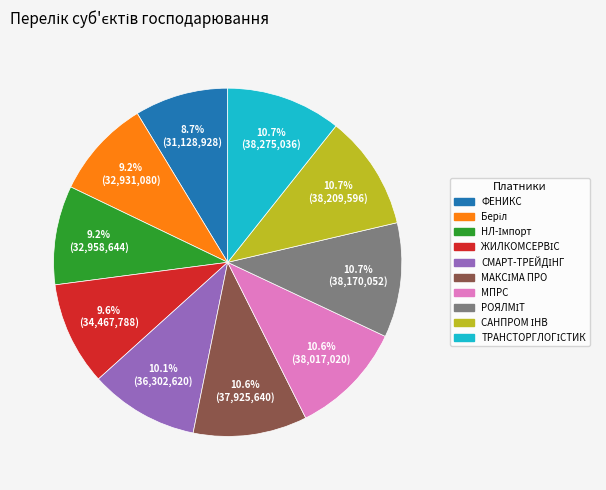

Is there a majority slice in this chart?

No